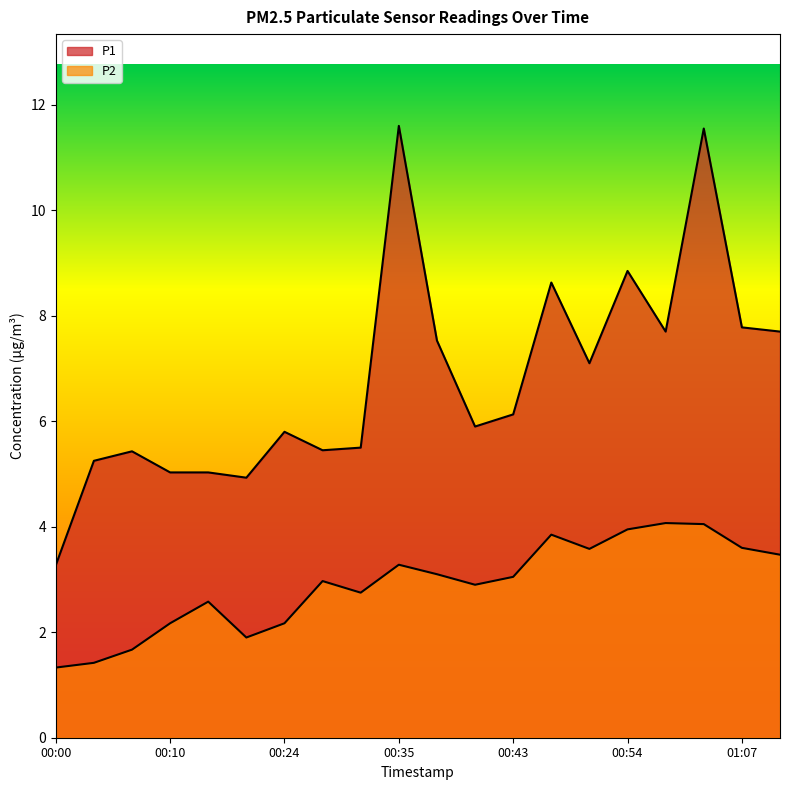

At which label does P1 reach its peak?

00:35